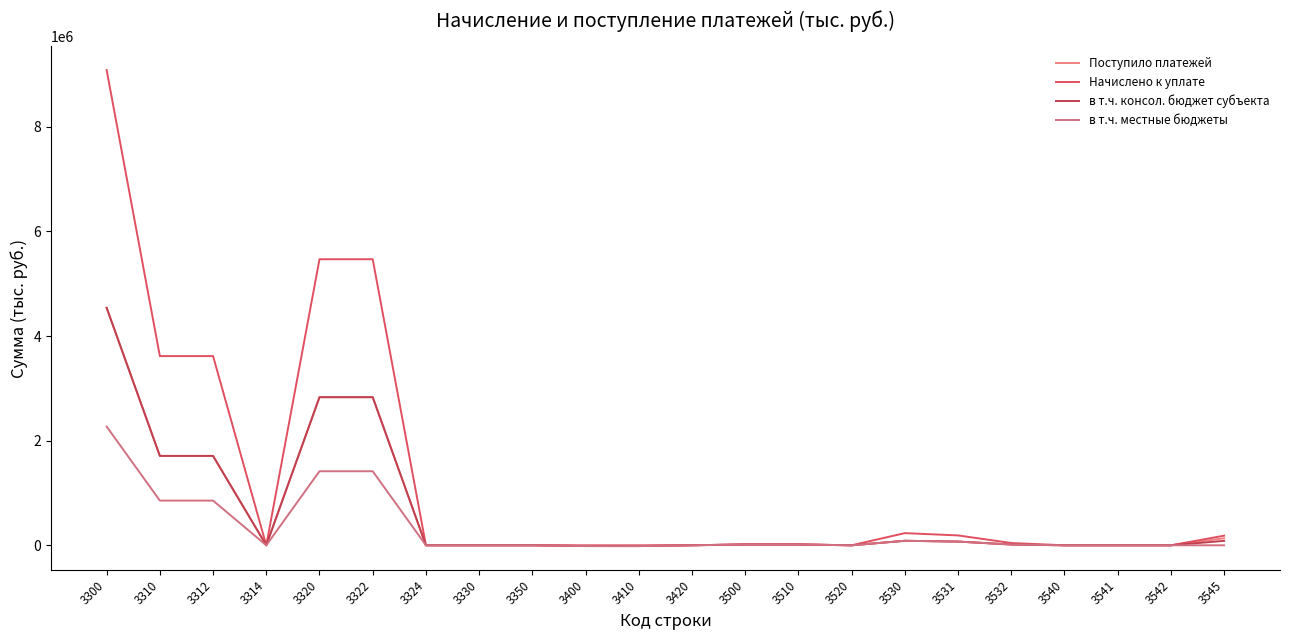

Reading left to right, extract all data points from this chart.

Поступило платежей: 3300=4541089	3310=1709077	3312=1709145	3314=-68	3320=2831986	3322=2832031	3324=-45	3330=0	3350=26	3400=-14624	3410=-14965	3420=341	3500=15414	3510=15417	3520=-3	3530=86125	3531=71107	3532=15018	3540=-16	3541=-16	3542=0	3545=134514
Начислено к уплате: 3300=9087066	3310=3617609	3312=3617609	3314=0	3320=5469457	3322=5469457	3324=0	3330=0	3350=0	3400=15	3410=13	3420=2	3500=18156	3510=18156	3520=0	3530=232476	3531=188823	3532=43653	3540=0	3541=0	3542=0	3545=183966
в т.ч. консол. бюджет субъекта: 3300=4541099	3310=1709083	3312=1709145	3314=-62	3320=2831990	3322=2832031	3324=-41	3330=0	3350=26	3400=-14658	3410=-14965	3420=307	3500=15414	3510=15417	3520=-3	3530=86125	3531=71107	3532=15018	3540=-16	3541=-16	3542=0	3545=84744
в т.ч. местные бюджеты: 3300=2270544	3310=854539	3312=854573	3314=-34	3320=1415992	3322=1416015	3324=-23	3330=0	3350=13	3400=-14658	3410=-14965	3420=307	3500=15415	3510=15417	3520=-2	3530=86125	3531=71107	3532=15018	3540=0	3541=0	3542=0	3545=0